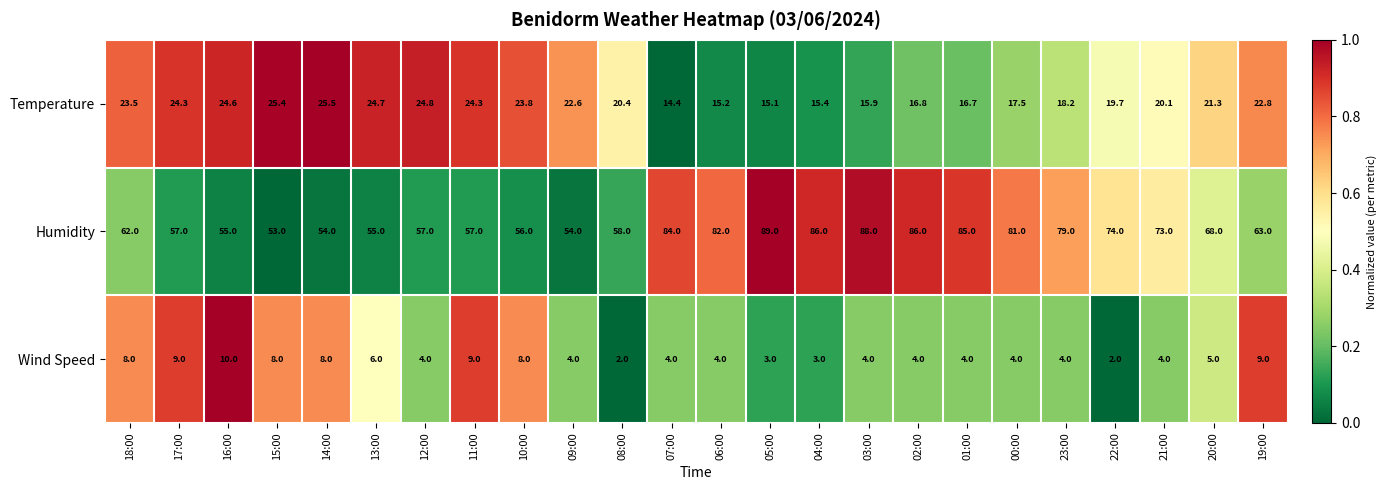

At which category is the sum across all series the highest?

03:00